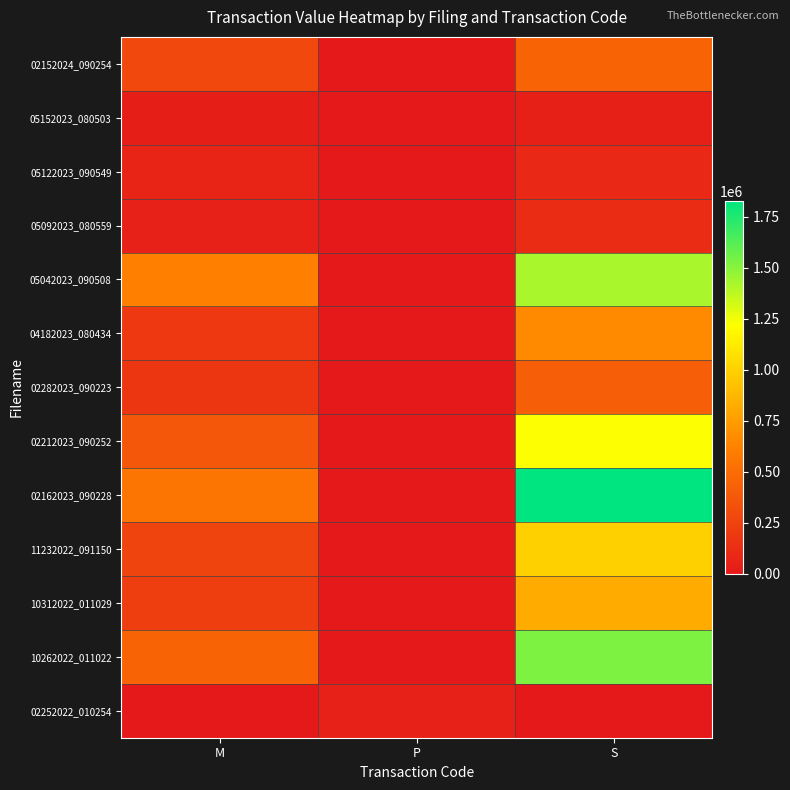

At which category is the sum across all series the highest?

S